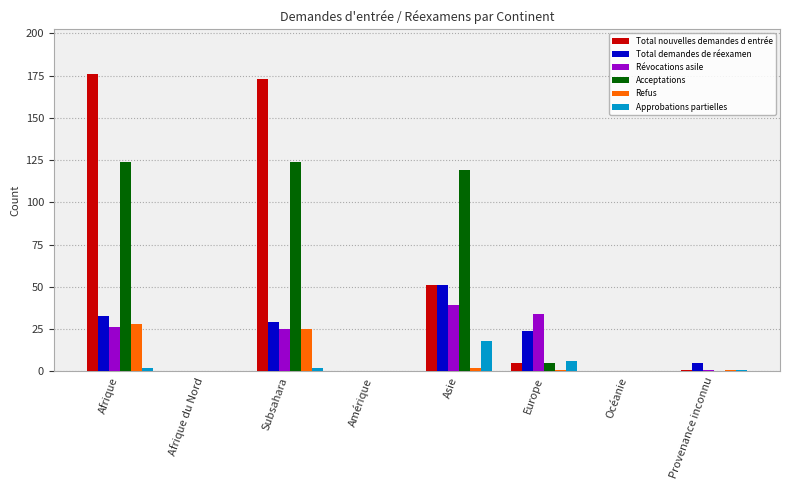

What is the maximum value shown in the chart?

176